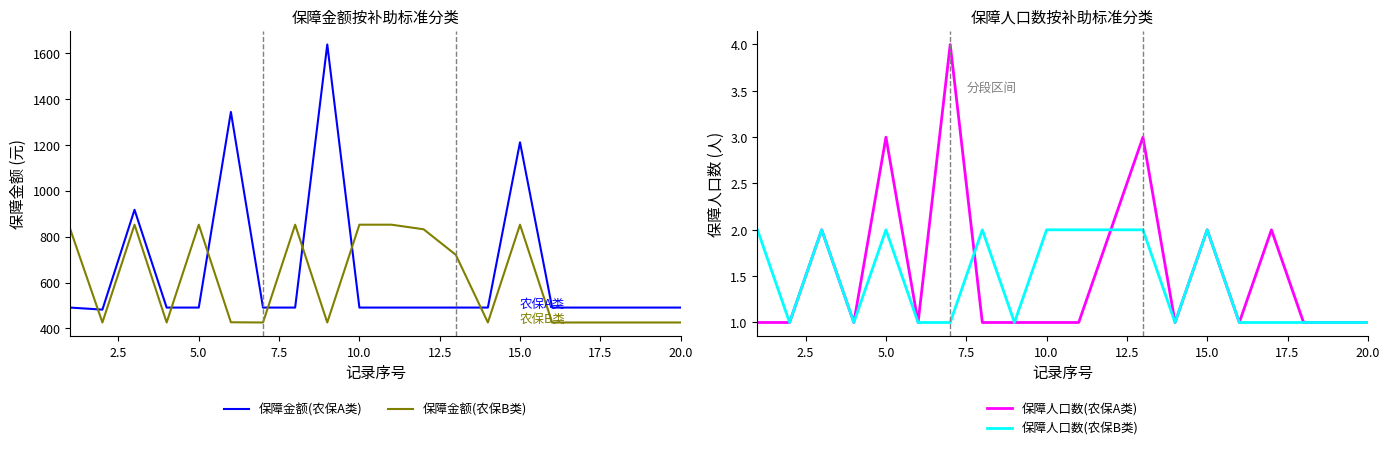

Count the number of data series in this chart.

4